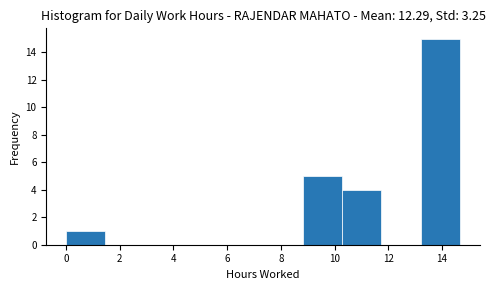

Reading left to right, transcribe this chart: for each bar, give the range it covers on the x-axis and its height. Neither the bar edges nor the heights are printed on the chart, so give them approximately, as read against the axes.

0.0 to 1.4: 1
1.4 to 3.0: 0
3.0 to 4.4: 0
4.4 to 5.8: 0
5.8 to 7.4: 0
7.4 to 8.8: 0
8.8 to 10.2: 5
10.2 to 11.8: 4
11.8 to 13.2: 0
13.2 to 14.6: 15